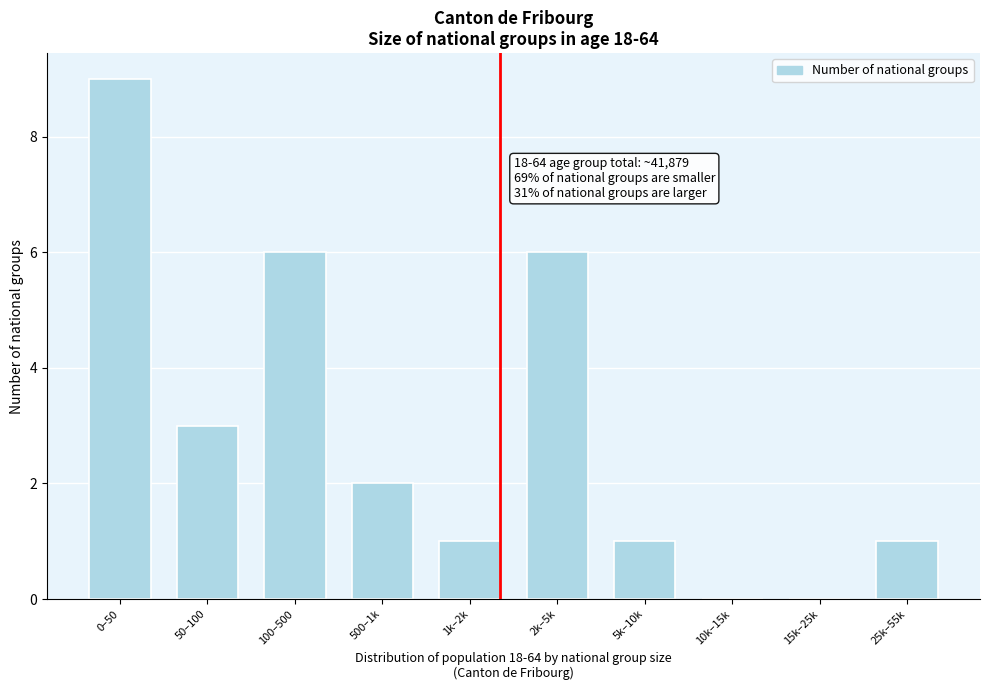

Reading left to right, what are all the values shown in this chart?

0–50=9	50–100=3	100–500=6	500–1k=2	1k–2k=1	2k–5k=6	5k–10k=1	10k–15k=0	15k–25k=0	25k–55k=1